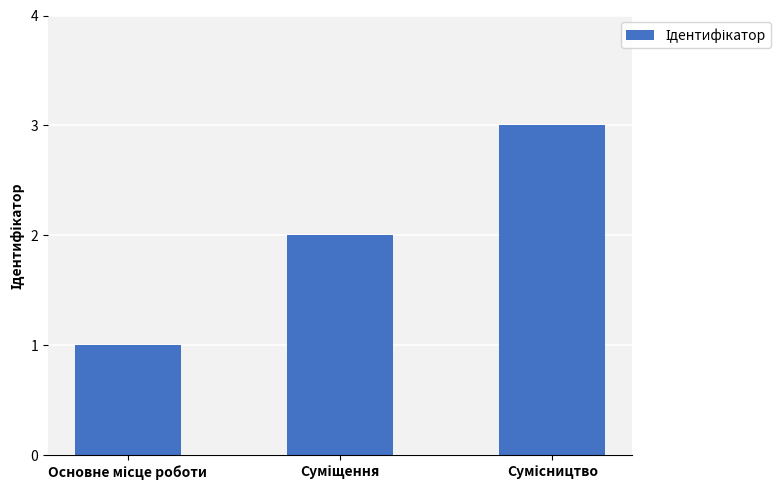

Does the chart contain any negative values?

No